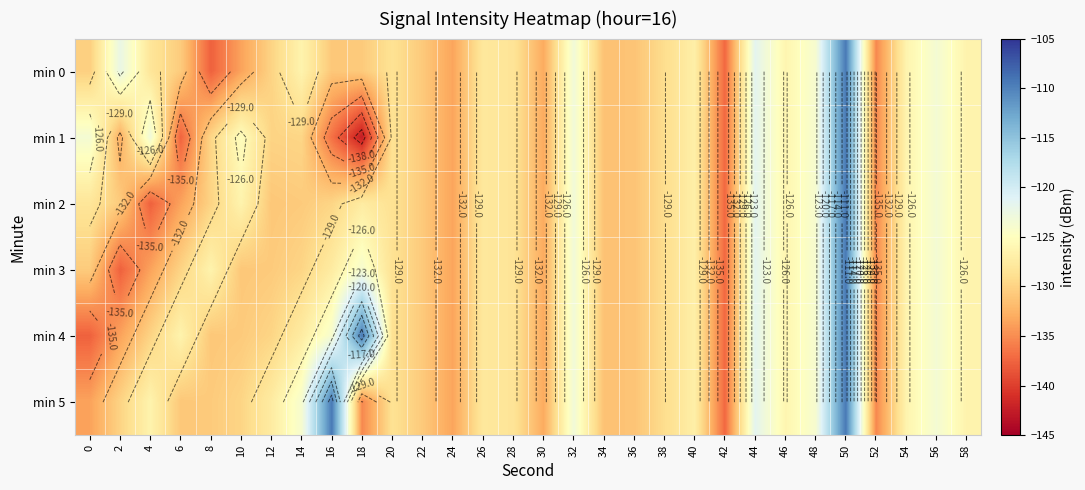

Between 28 and 34, which series saw the biggest shift?

min 0